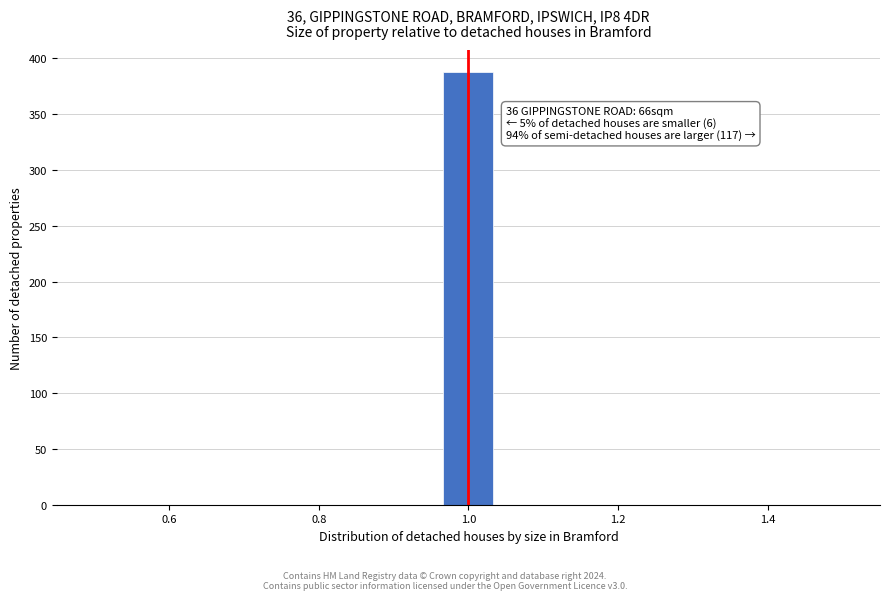

Around what value on the x-axis is the tallest bar? Give the approximate position of its centre, as read against the axis.

1.00